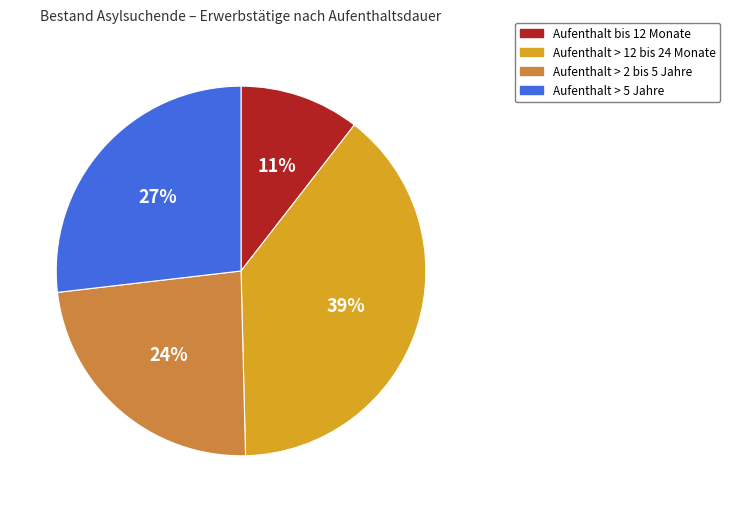

Between Aufenthalt > 2 bis 5 Jahre and Aufenthalt > 5 Jahre, which is larger?

Aufenthalt > 5 Jahre